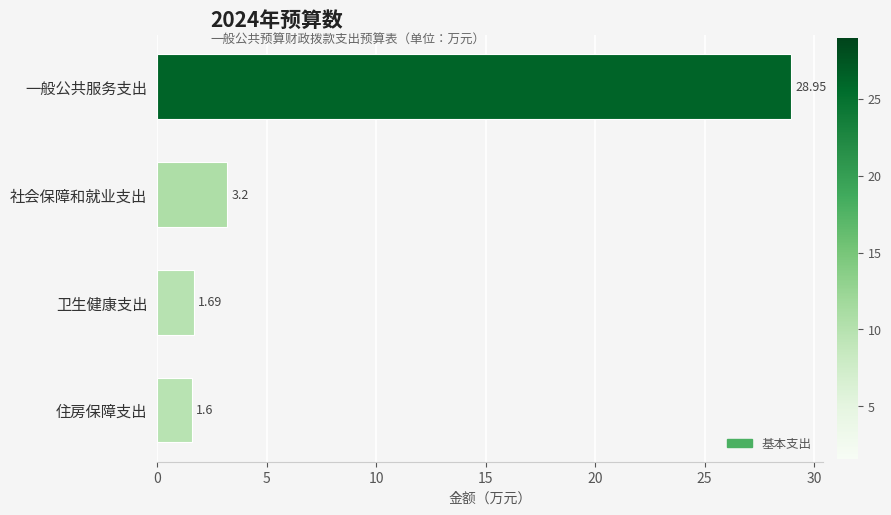

What is the average value?

8.9